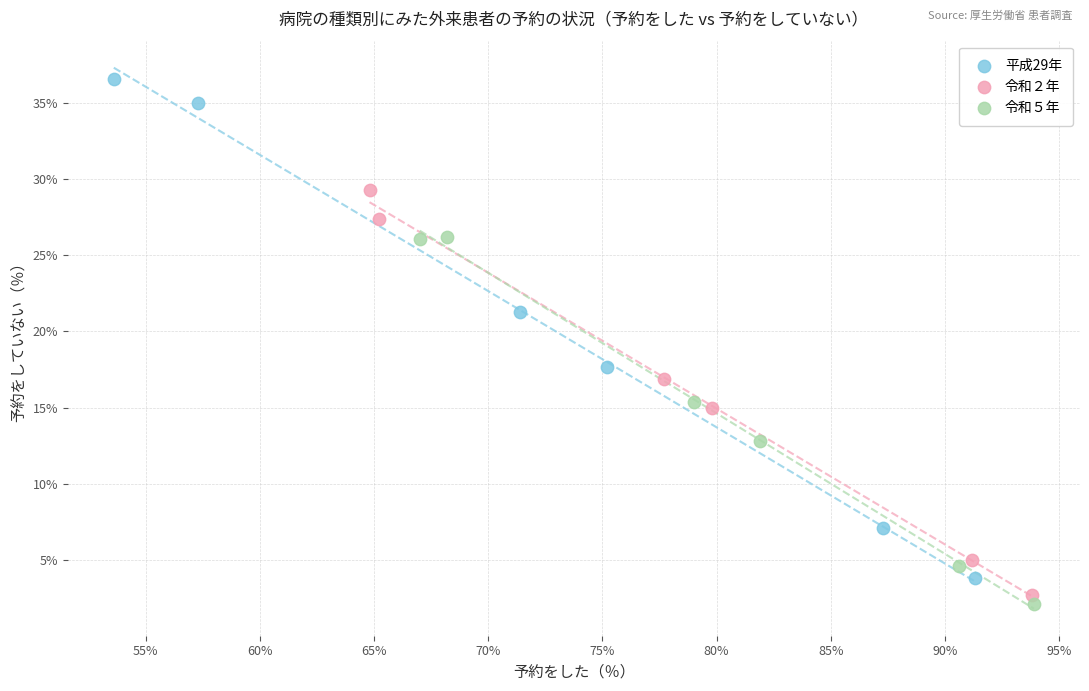

Which series contains the highest Y value?

平成29年